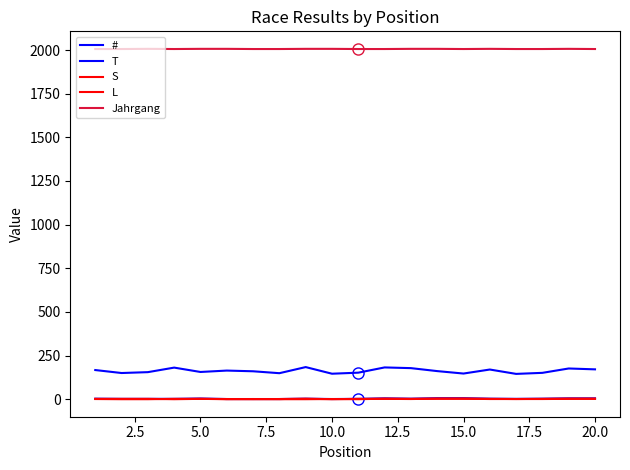

True or false: L and Jahrgang cross at least once.

False